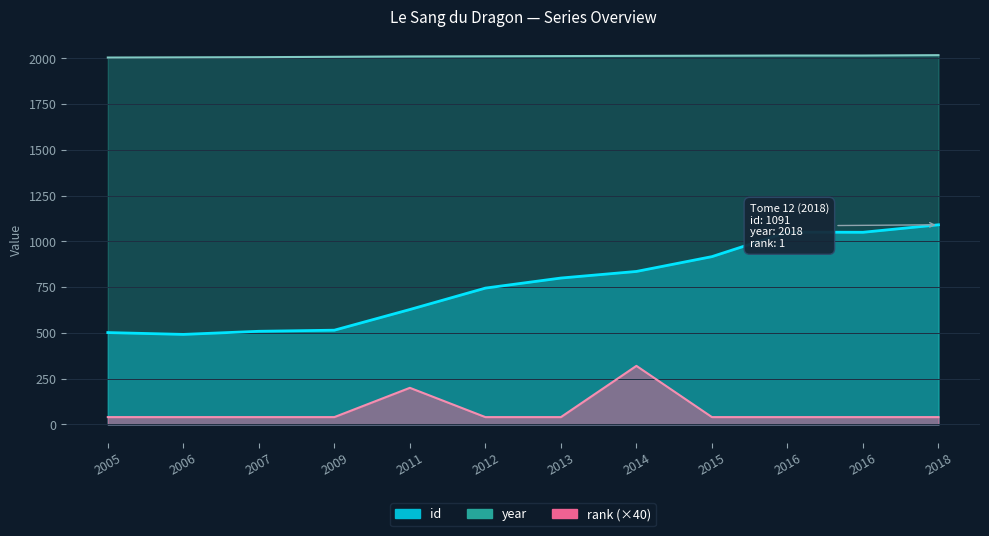

What is the lowest value of the rank series?

40